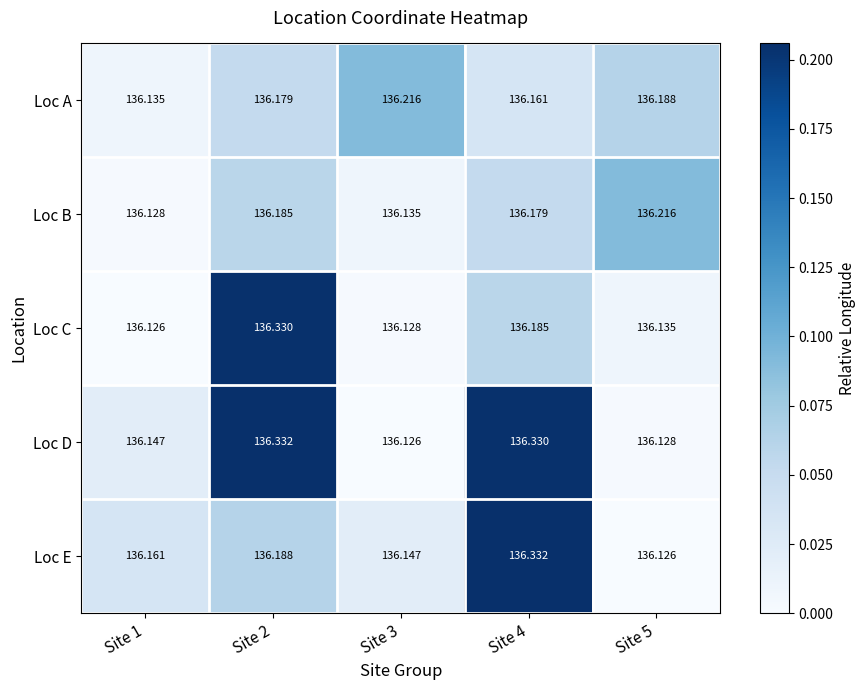

At Site 3, list the series in order from smallest to largest.

Loc D, Loc C, Loc B, Loc E, Loc A